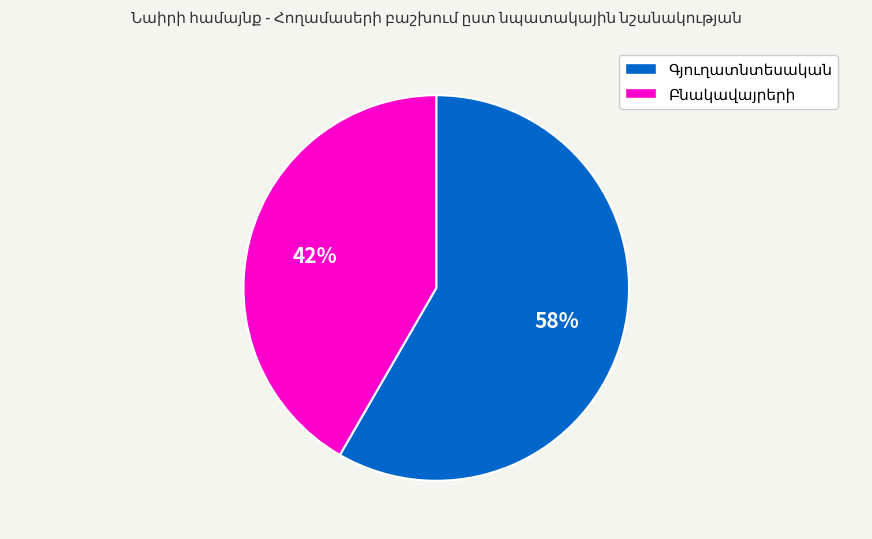

To the nearest percent, what is the average slice percentage?

50%